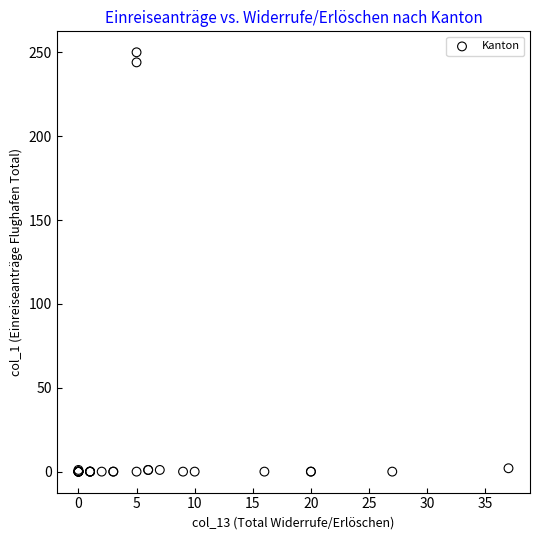

What Y value in the scatter plot is closest to 125?

244